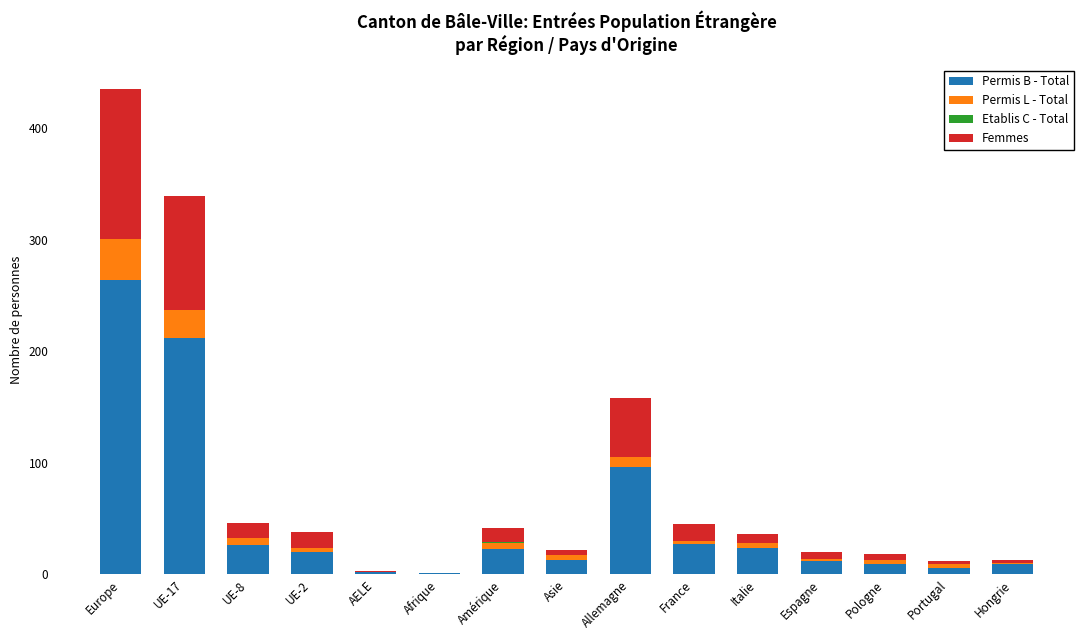

What is the highest value of the Permis B - Total series?

264